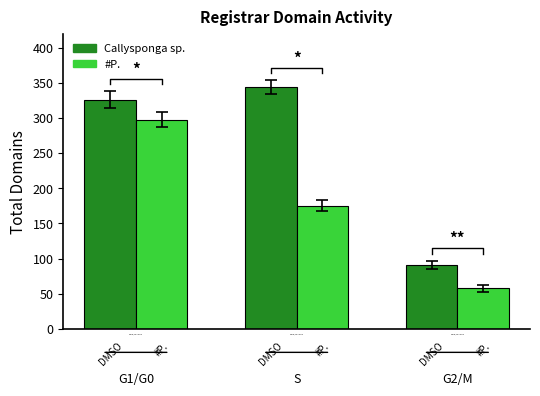

At how many categories does at least one series exceed 200?

2